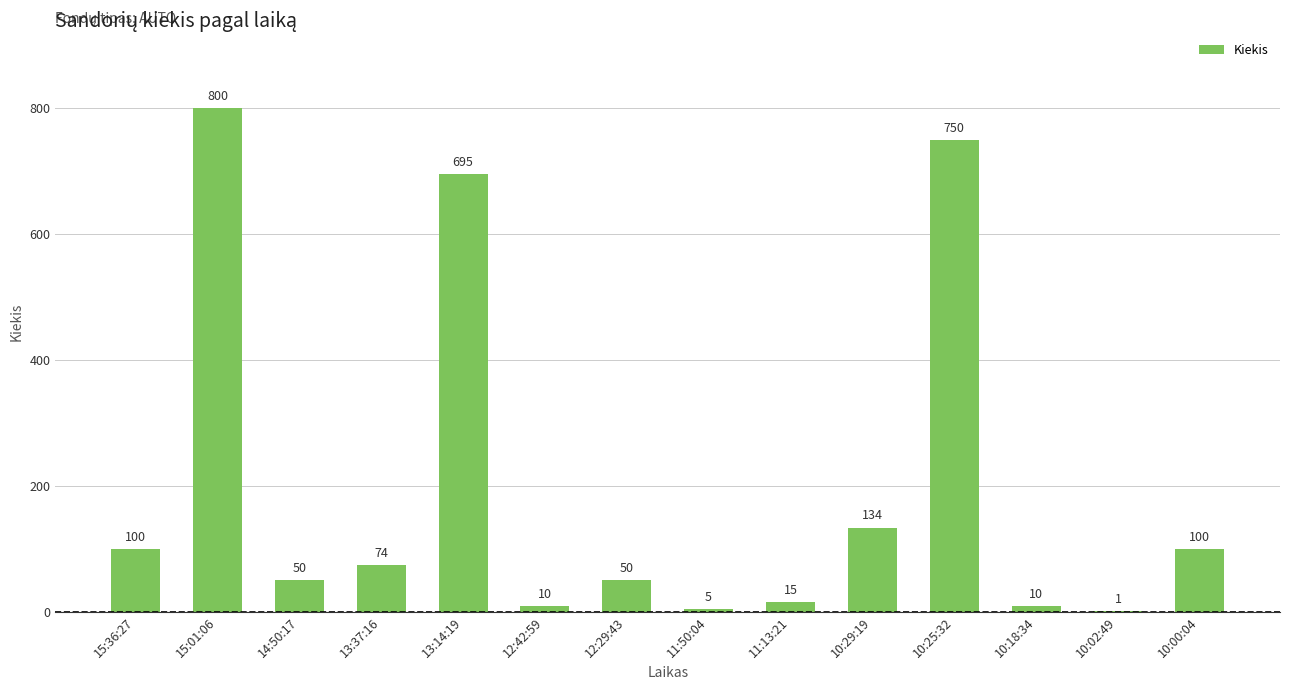

Between 10:00:04 and 10:02:49, which is larger?

10:00:04